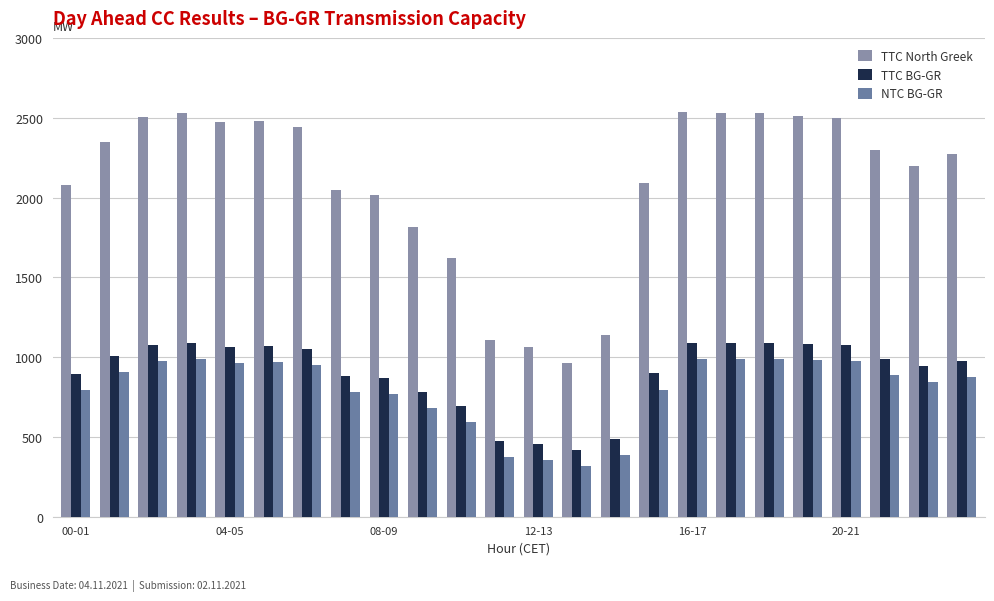

What is the maximum value for TTC North Greek?

2538